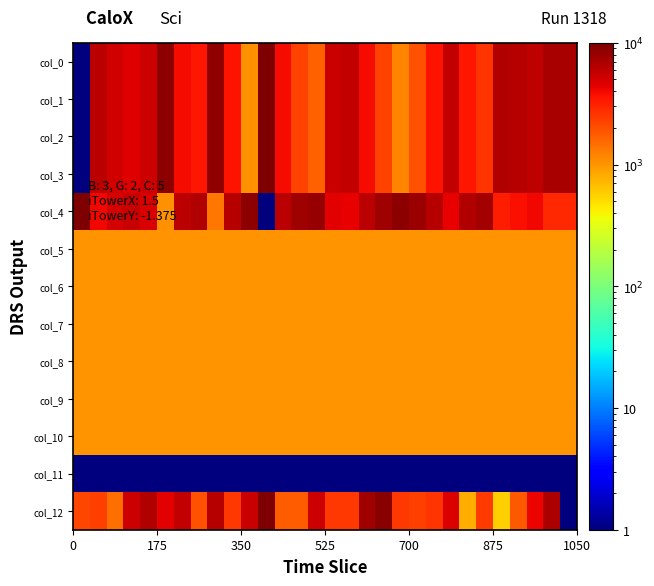

At how many categories does at least one series exceed 1228?

30